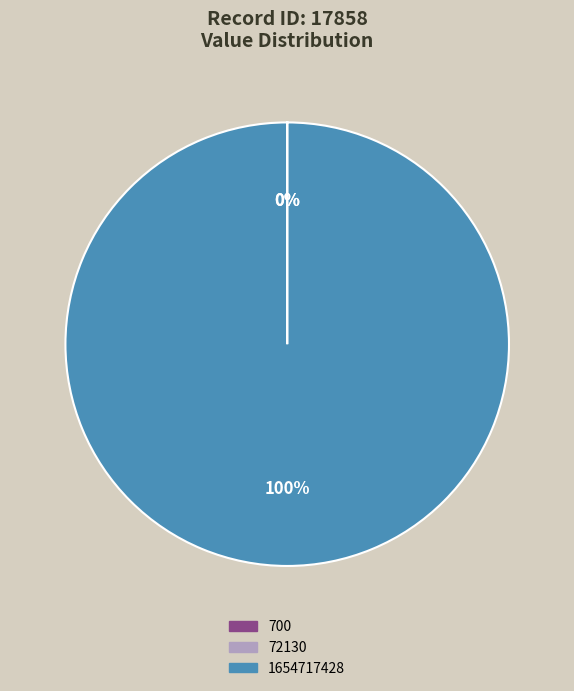

To the nearest percent, what is the average slice percentage?

33%